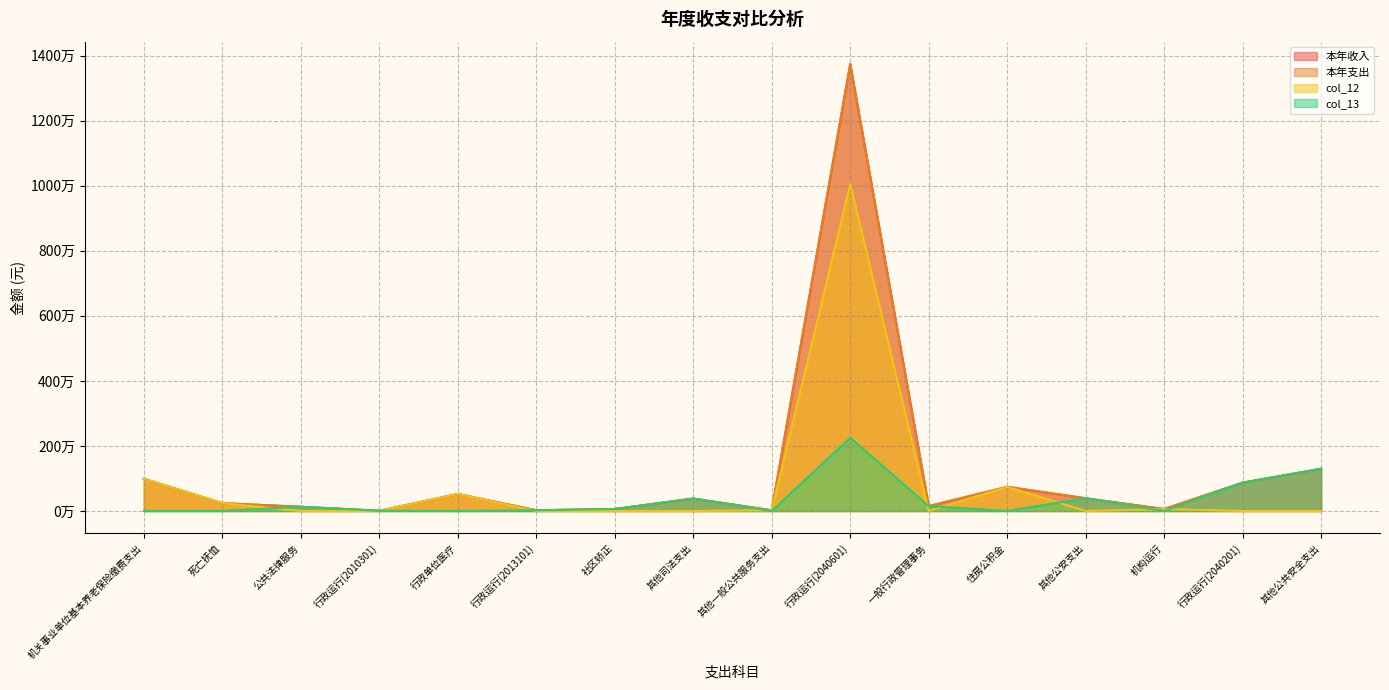

At which category does 本年收入 reach its first local peak?

行政单位医疗